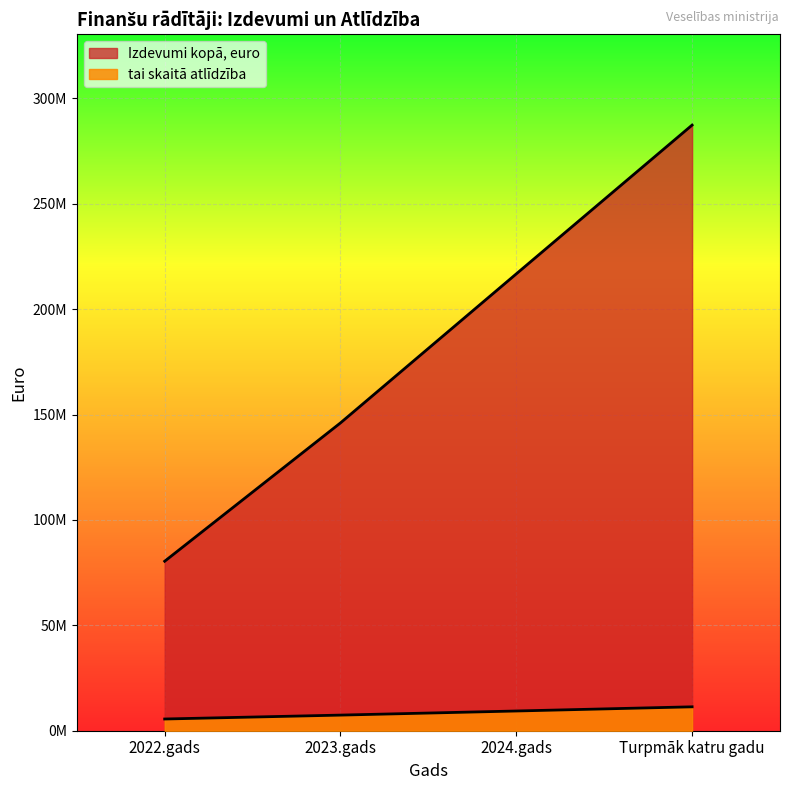

True or false: Izdevumi kopā, euro has more than 1 points higher than both neighbors.

False